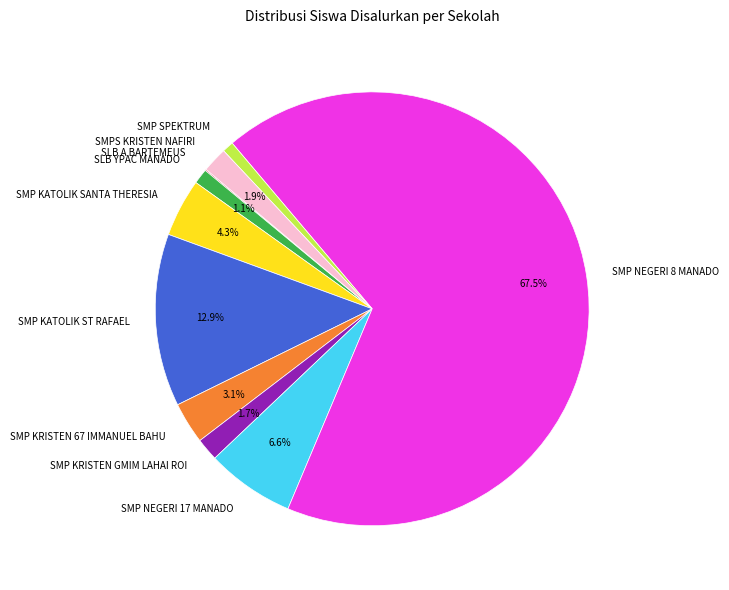

Between SMP KRISTEN 67 IMMANUEL BAHU and SMP NEGERI 8 MANADO, which is larger?

SMP NEGERI 8 MANADO